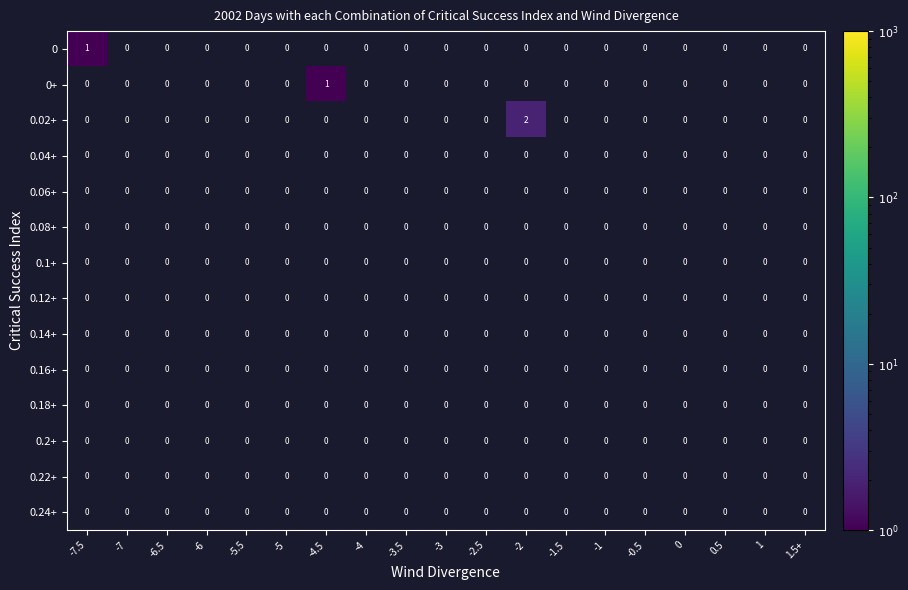

Count the number of data series in this chart.

14